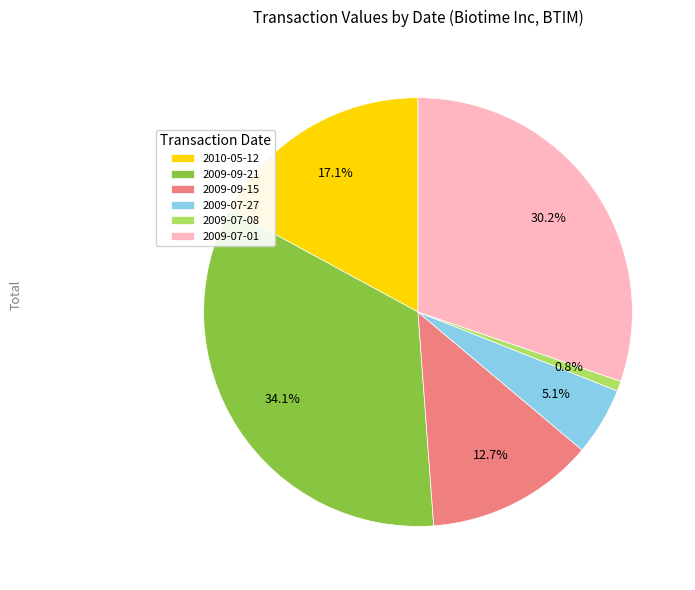

To the nearest percent, what is the difference between the largest and smallest slice percentages?

33%